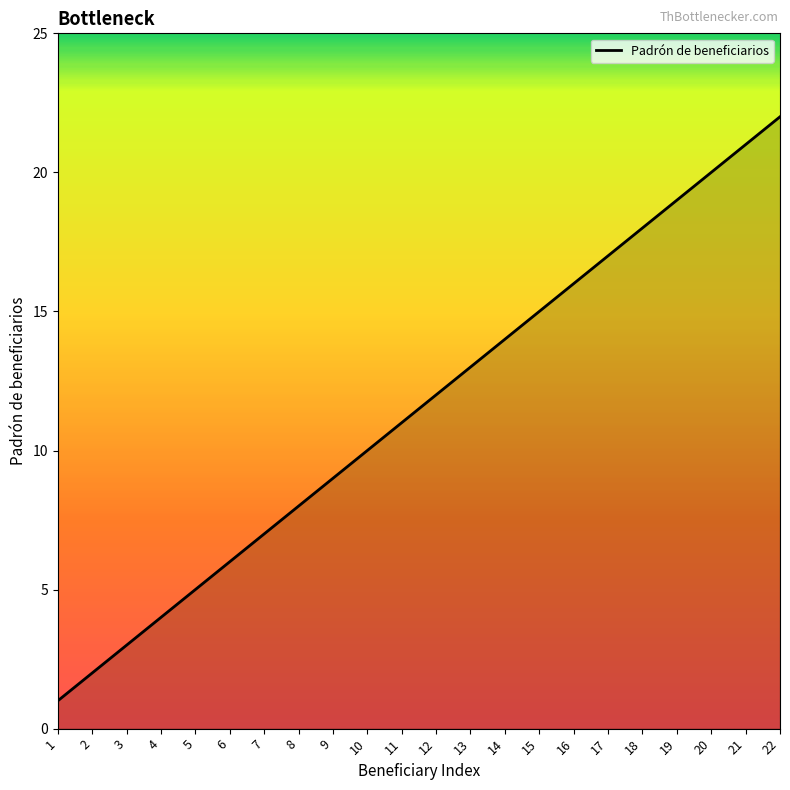

Rank the categories by value from highest to lowest.

22, 21, 20, 19, 18, 17, 16, 15, 14, 13, 12, 11, 10, 9, 8, 7, 6, 5, 4, 3, 2, 1